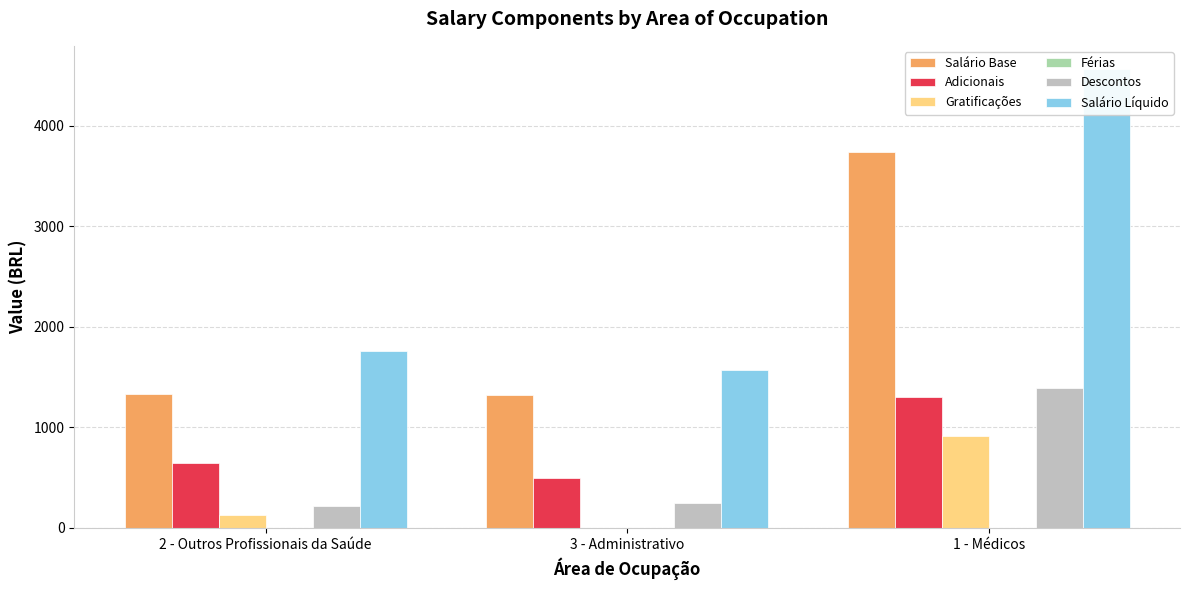

What is the label of the 2nd bar from the left?

3 - Administrativo